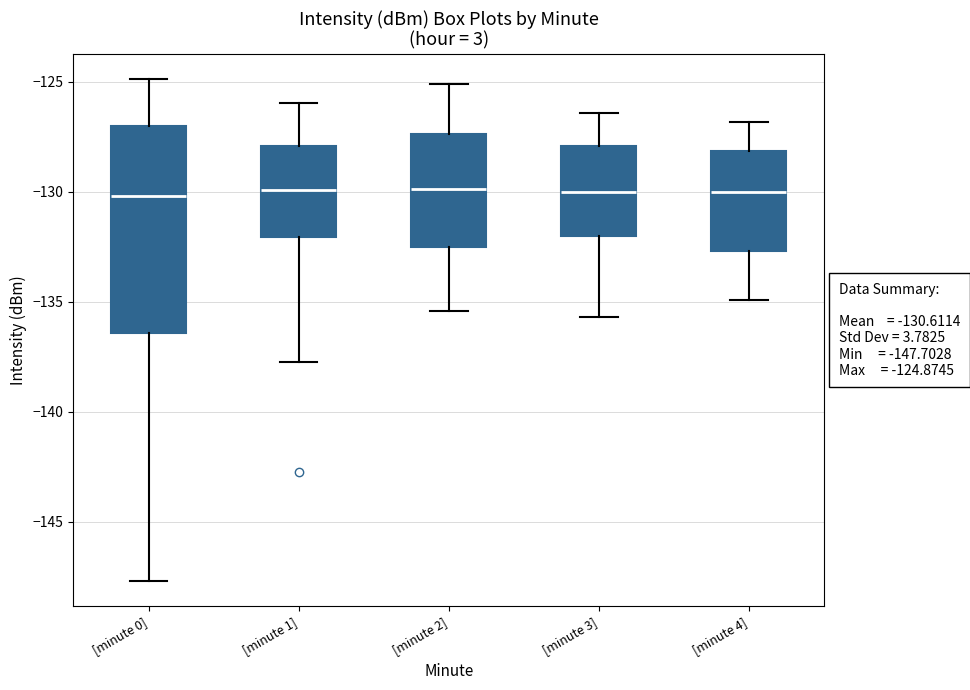

Which box is the tallest, from its lower edge to its upper edge?

[minute 0]